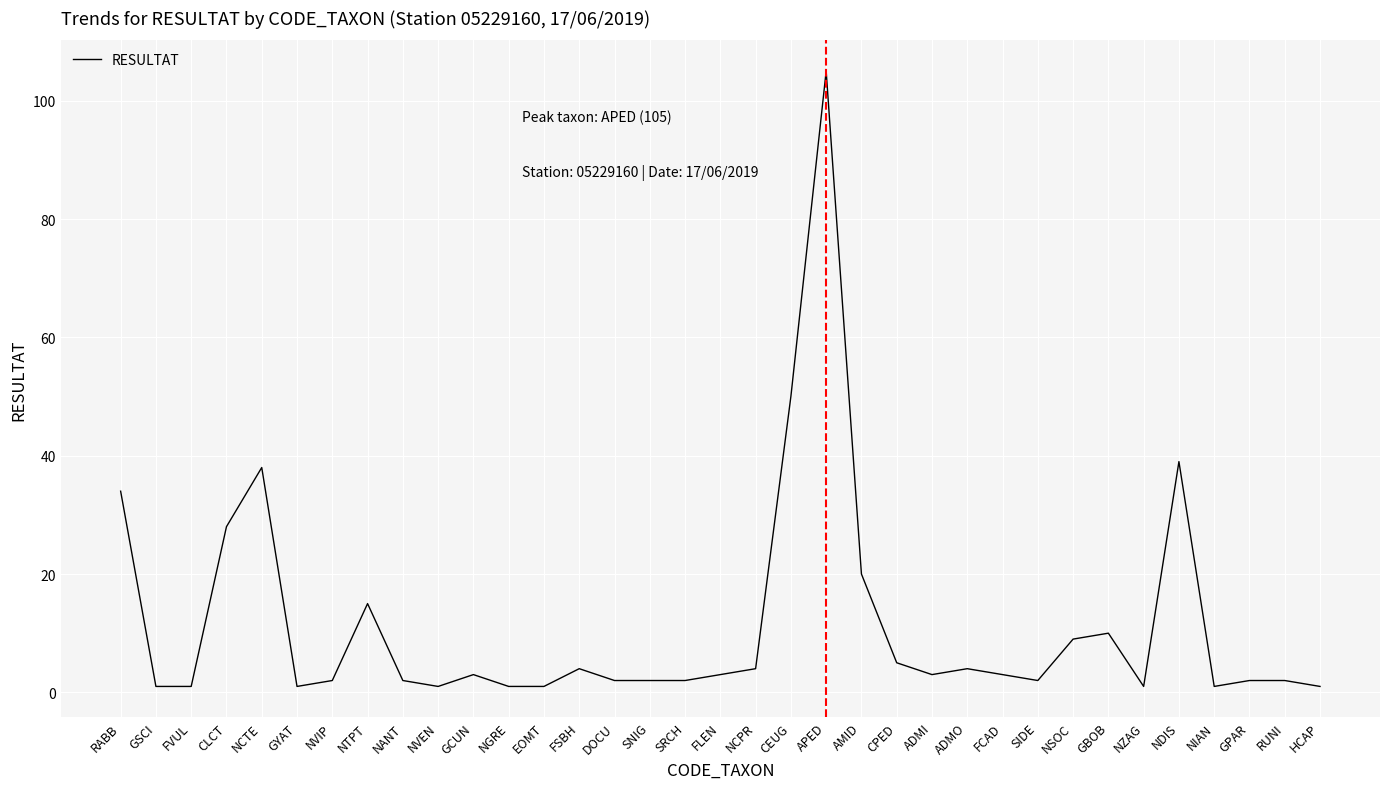

What is the sum of all values?

402